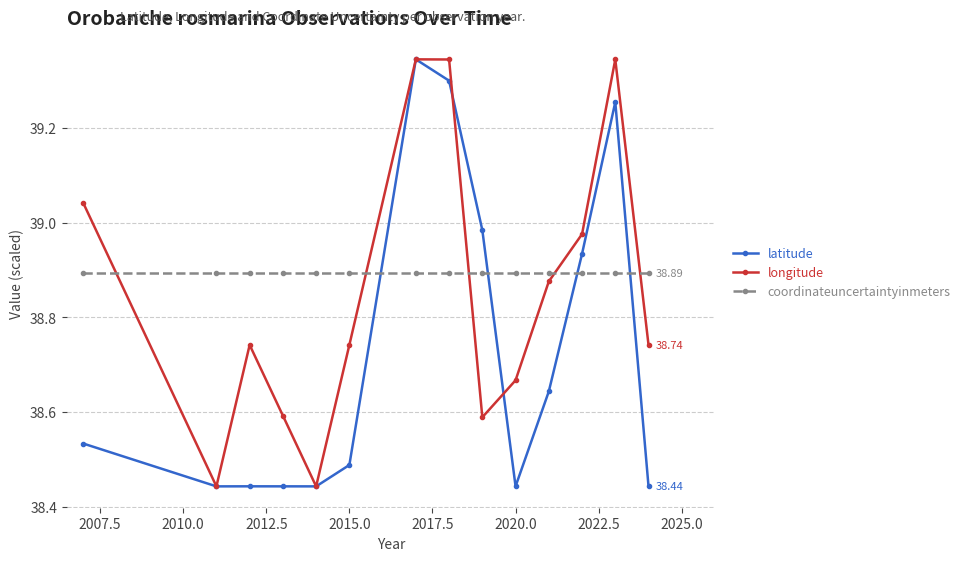

True or false: coordinateuncertaintyinmeters and latitude cross at least once.

True